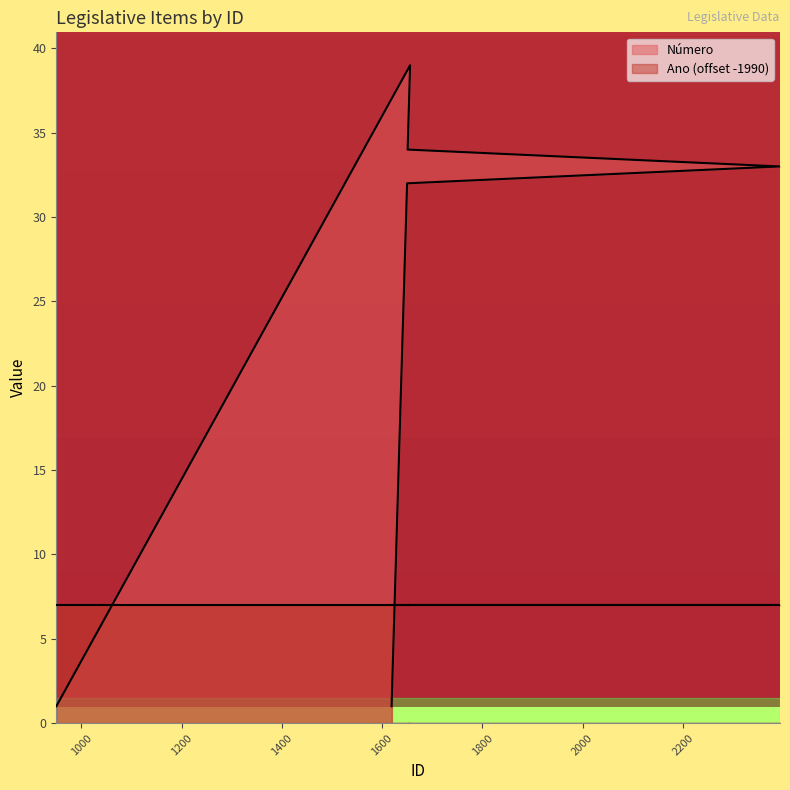

The chart shows a value of 0 at 1619. True or false?

False